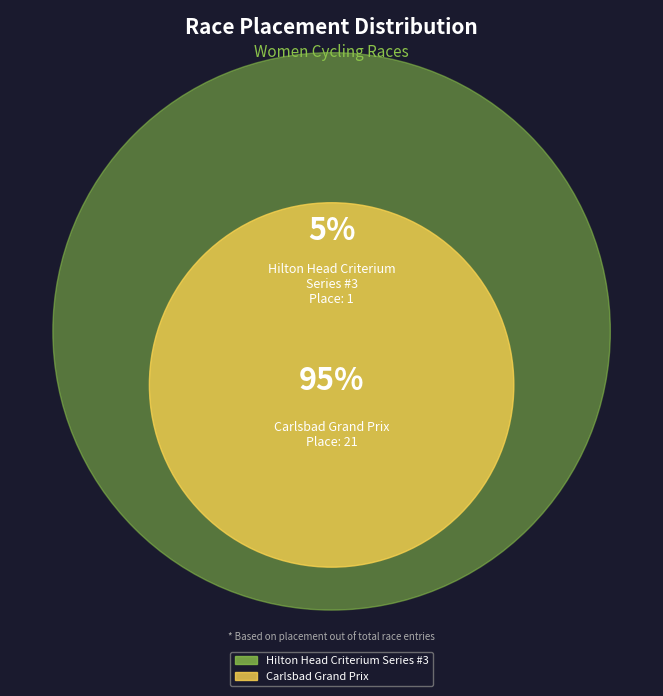

How many slices are in this pie chart?

2